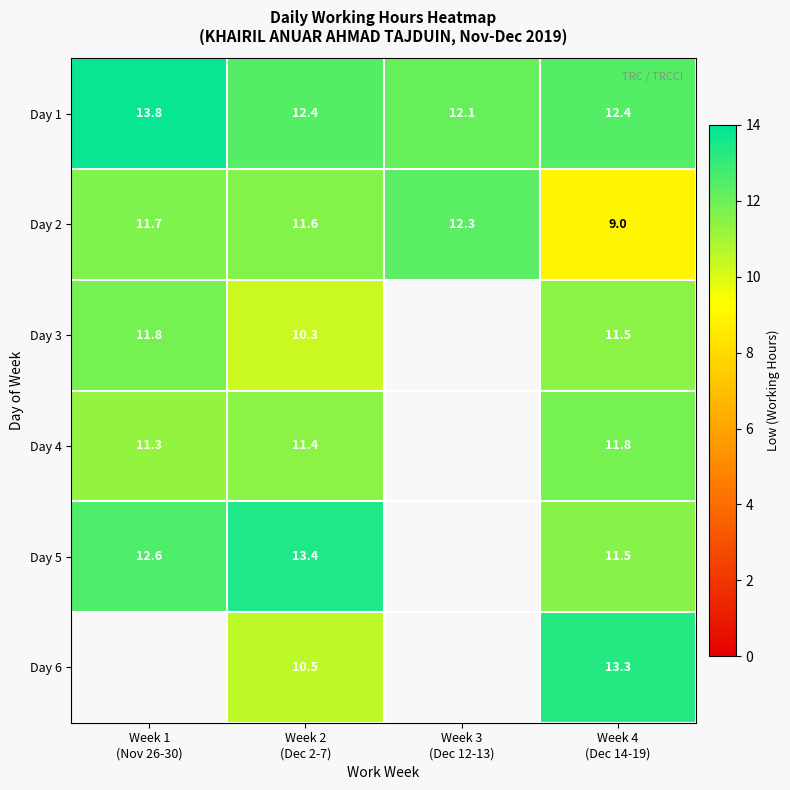

What is the difference between the maximum and minimum values in the Day 1 series?

1.7